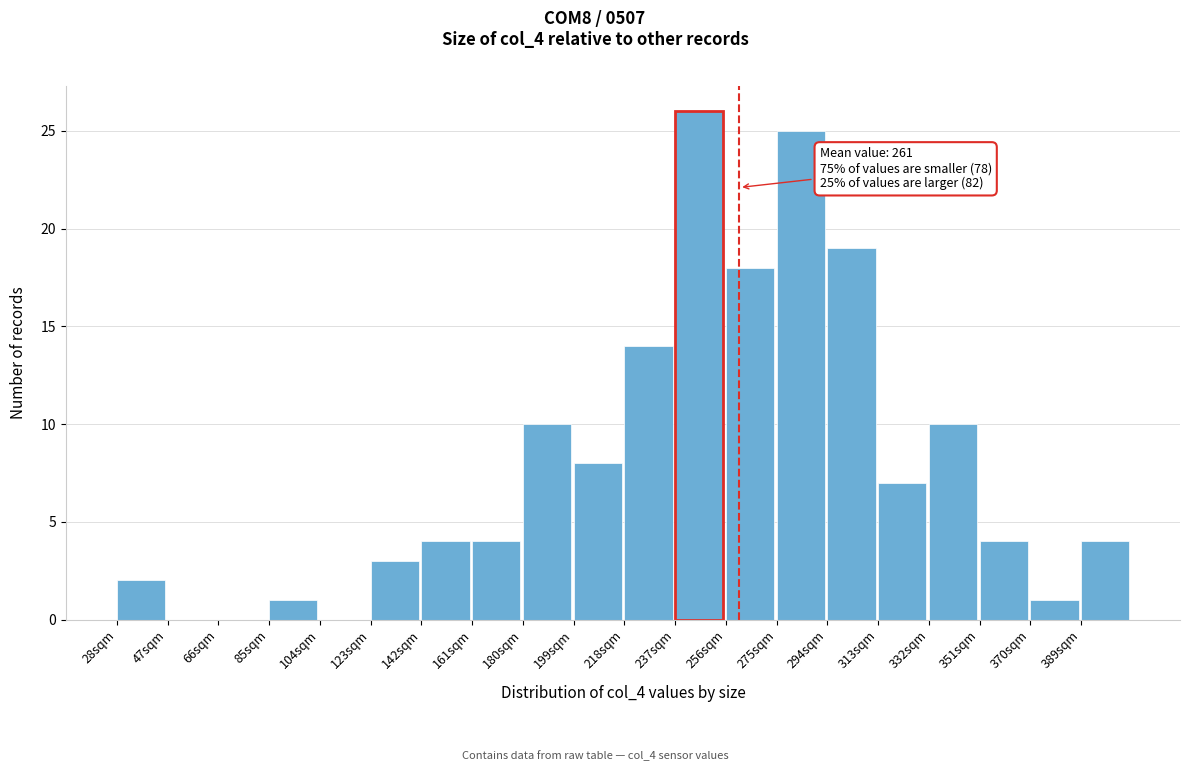

Which range on the x-axis has the tallest bar?

237 to 256